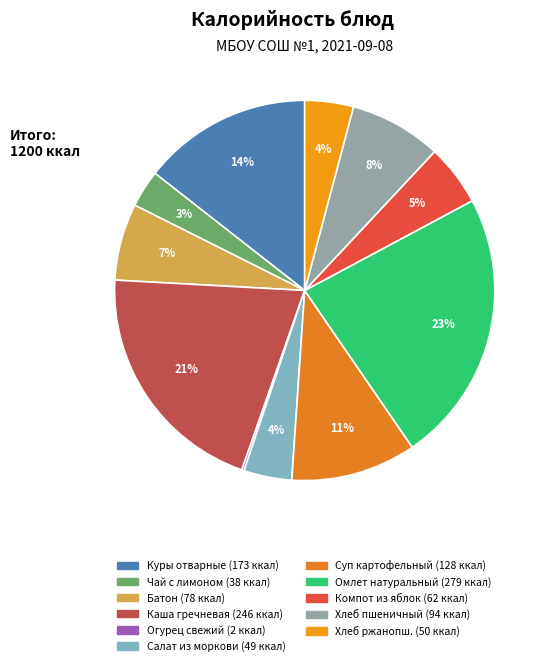

How many slices are in this pie chart?

11